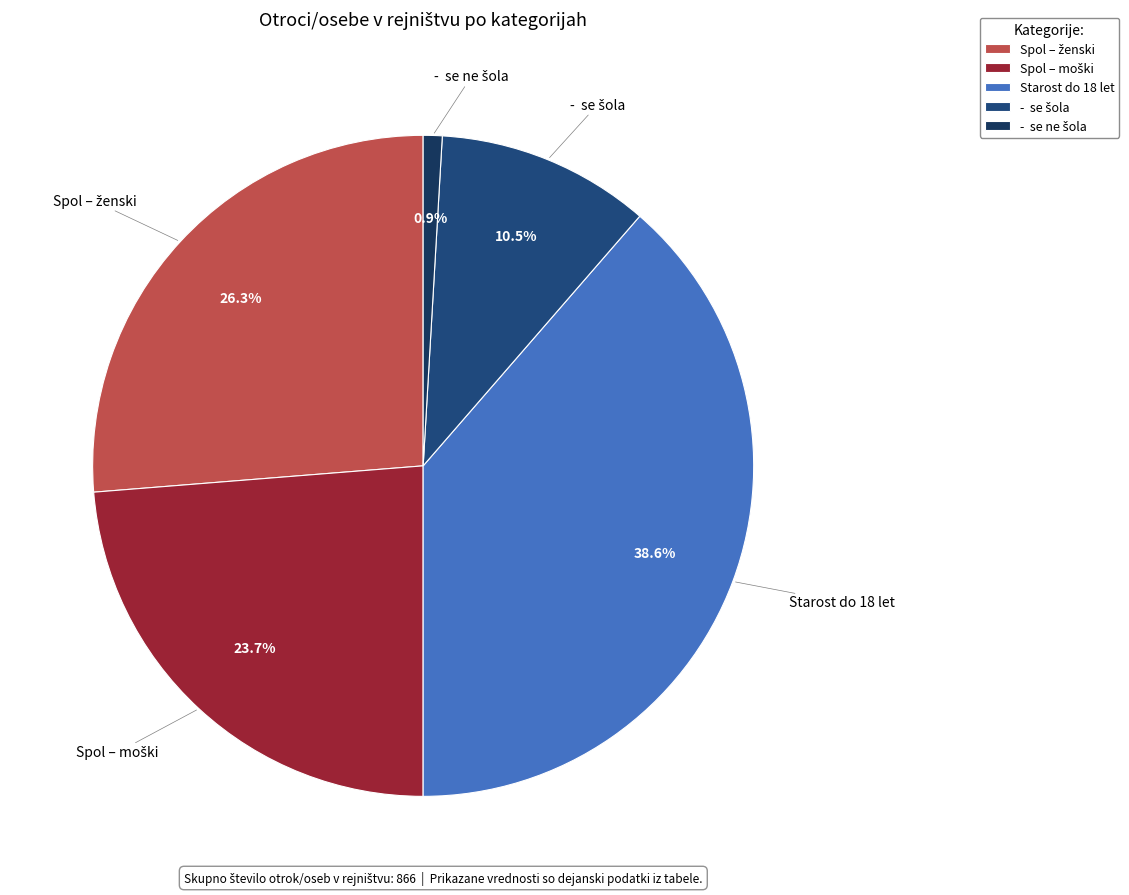

Which slice is the largest?

Starost do 18 let